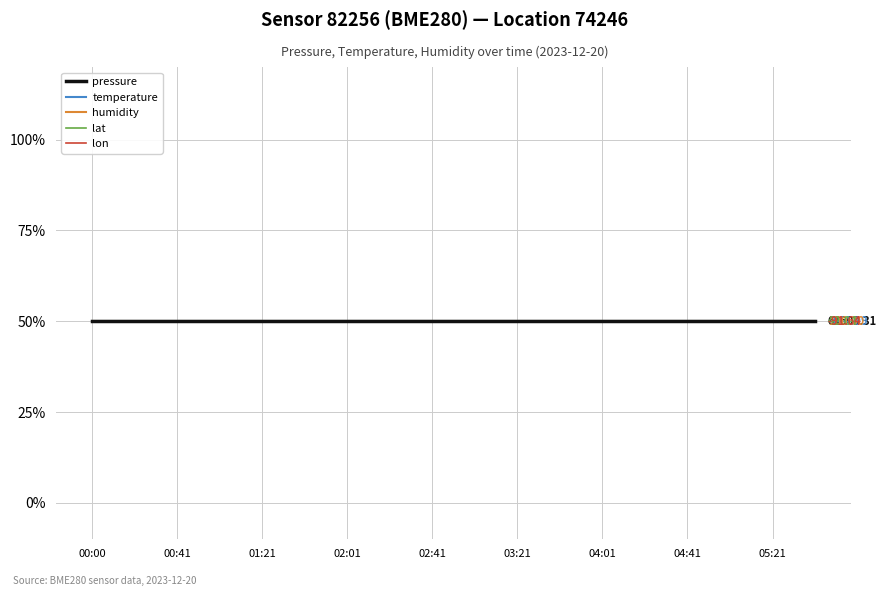

How many lines are shown in the chart?

5